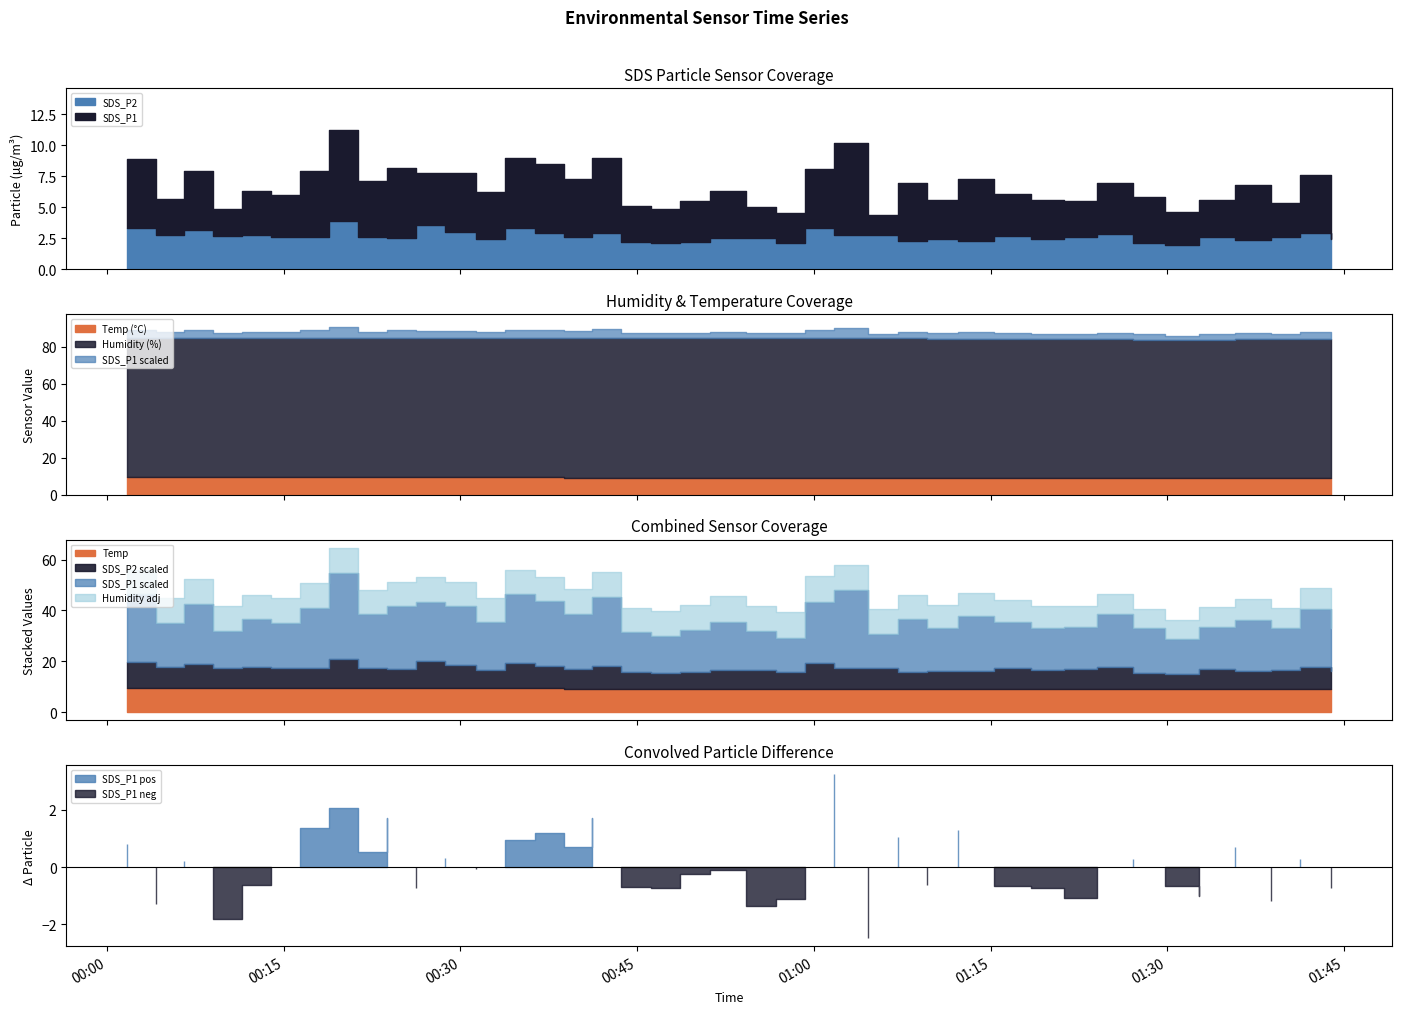

How many values in the SDS_P2 series exceed 2?

39